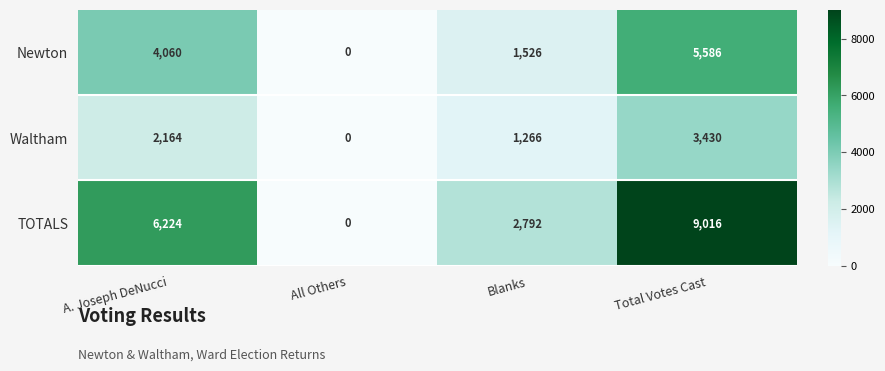

Rank the series by their maximum value, from highest to lowest.

TOTALS, Newton, Waltham